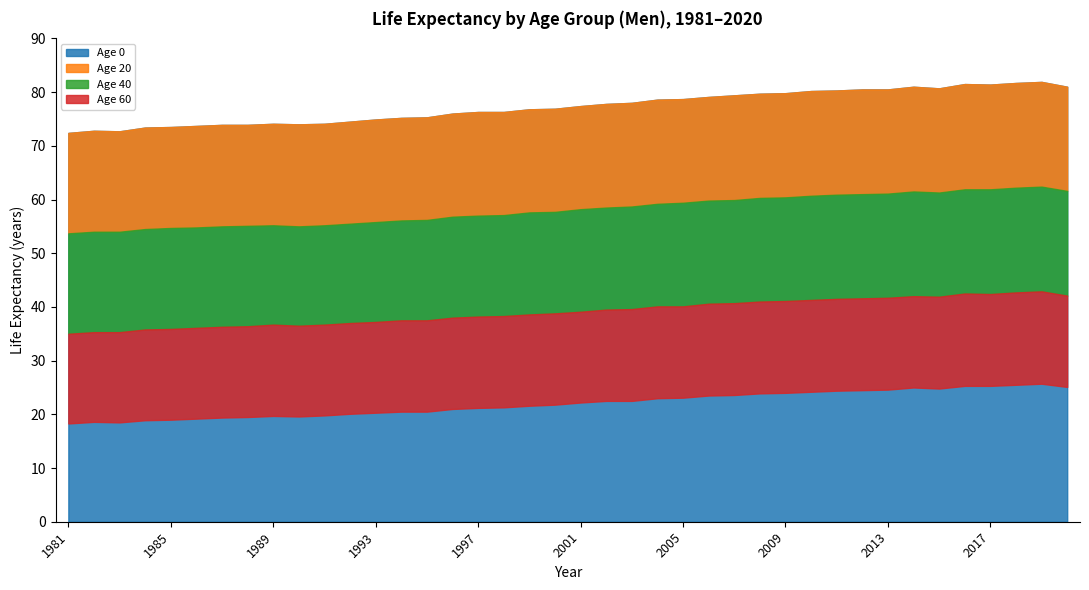

At which label does Age 0 reach its minimum?

1981